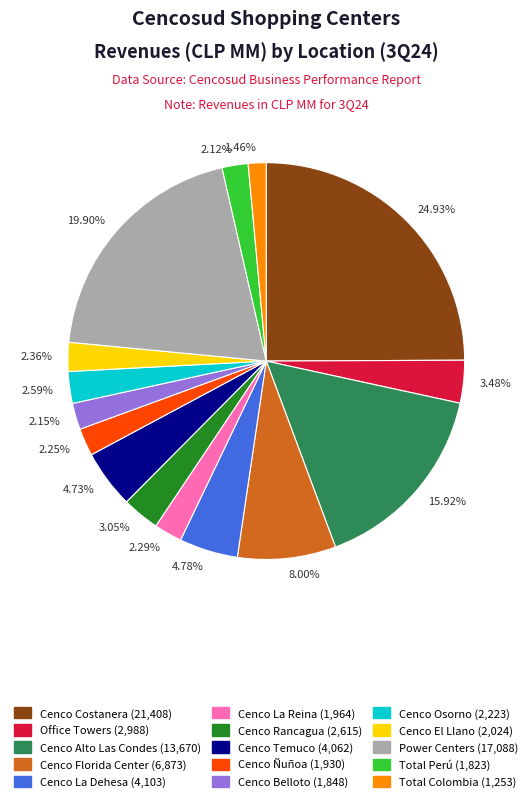

To the nearest percent, what is the average slice percentage?

7%